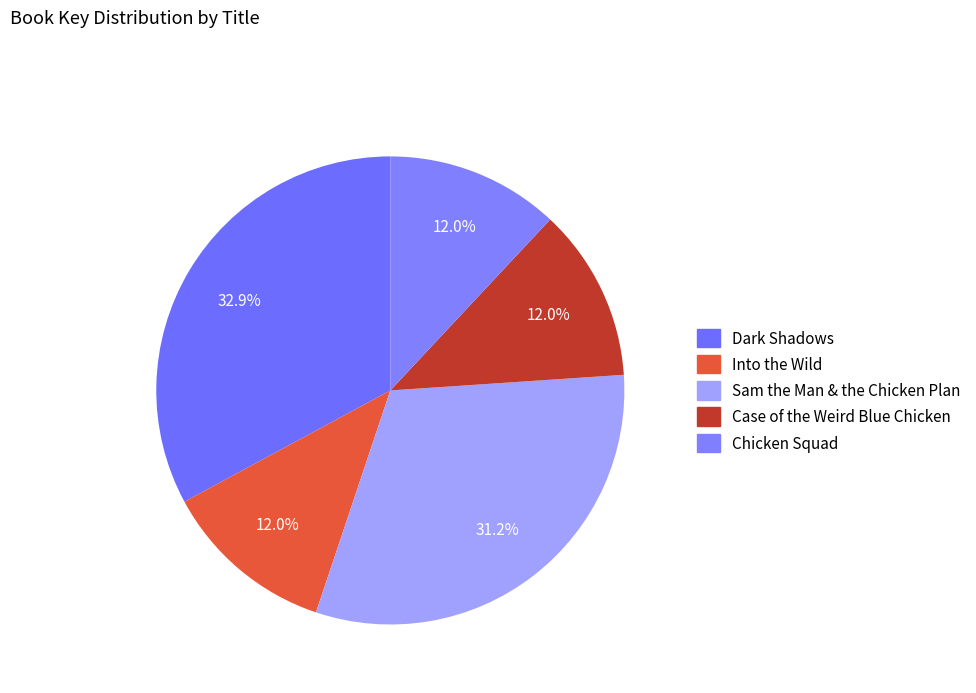

What percentage is the Sam the Man & the Chicken Plan slice, to the nearest percent?

31%